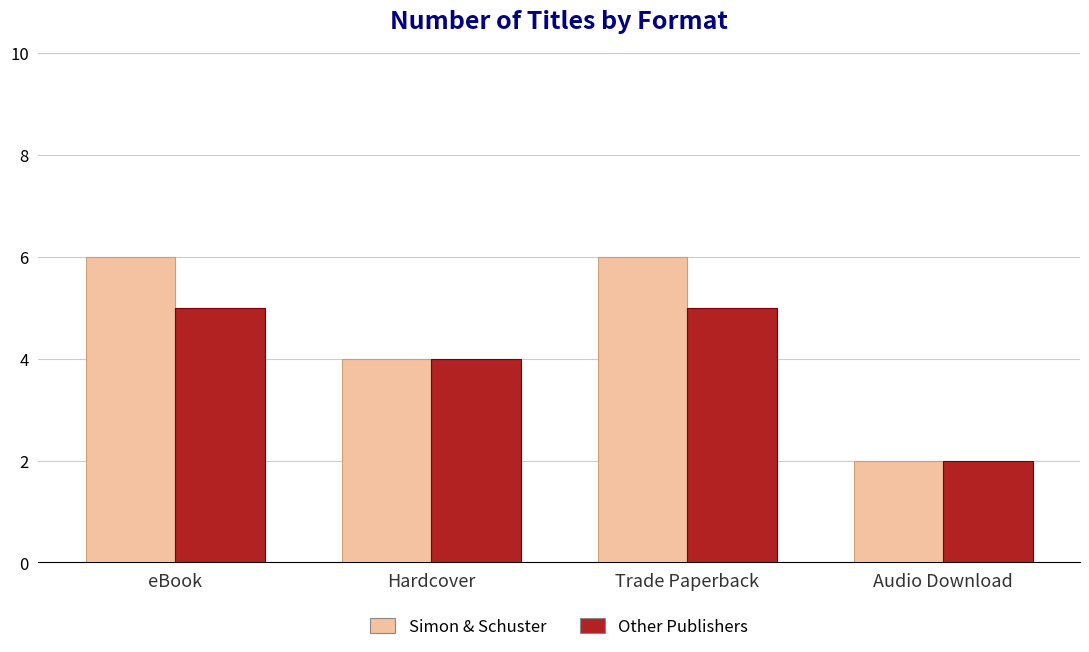

The Other Publishers series shows 4 at Hardcover. True or false?

True